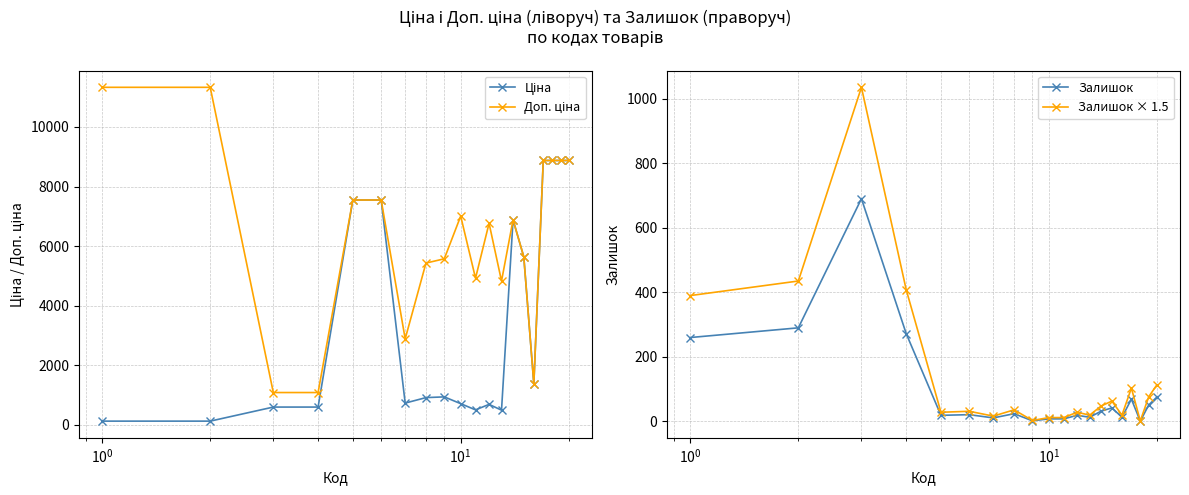

True or false: Залишок × 1.5 has more than 1 interior local peaks.

True